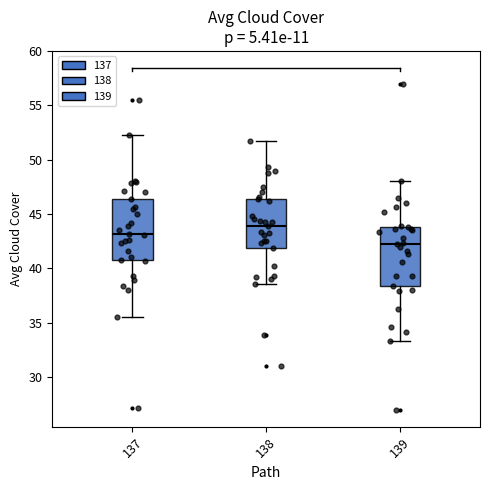

Reading left to right, read every box against the y-axis: the position of its median line, the range the box covers, and the ends of its whiskers. The values are not printed on the chart, so give them approximately, as read against the axis.

137: median 43.0, box 41.0 to 46.5, whiskers 35.5 to 52.0
138: median 44.0, box 42.0 to 46.5, whiskers 38.5 to 52.0
139: median 42.5, box 38.5 to 44.0, whiskers 33.5 to 48.0